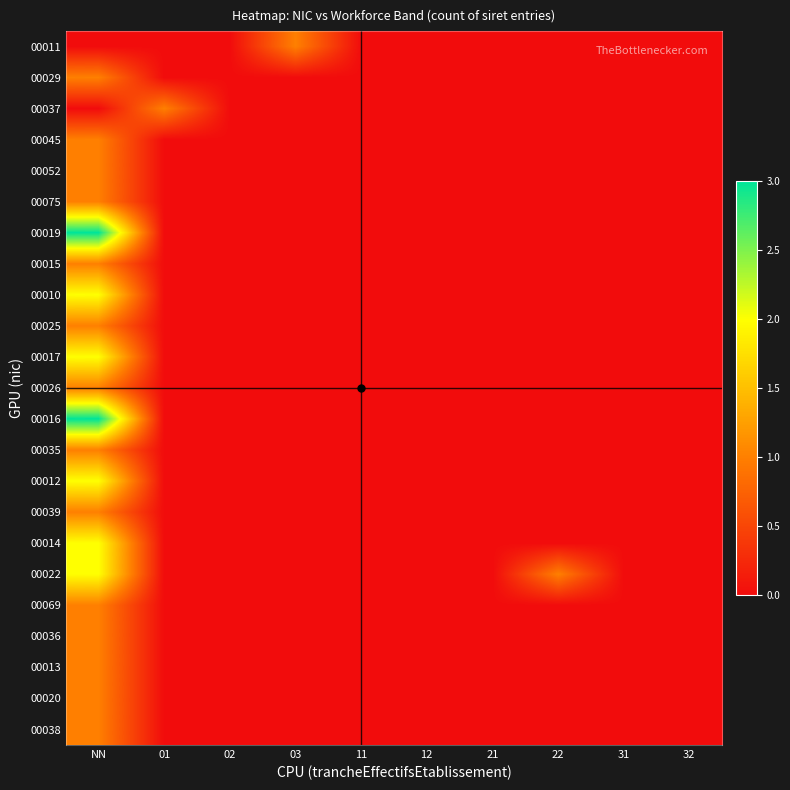

At 32, list the series in order from smallest to largest.

00011, 00029, 00037, 00045, 00052, 00075, 00019, 00015, 00010, 00025, 00017, 00026, 00016, 00035, 00012, 00039, 00014, 00022, 00069, 00036, 00013, 00020, 00038